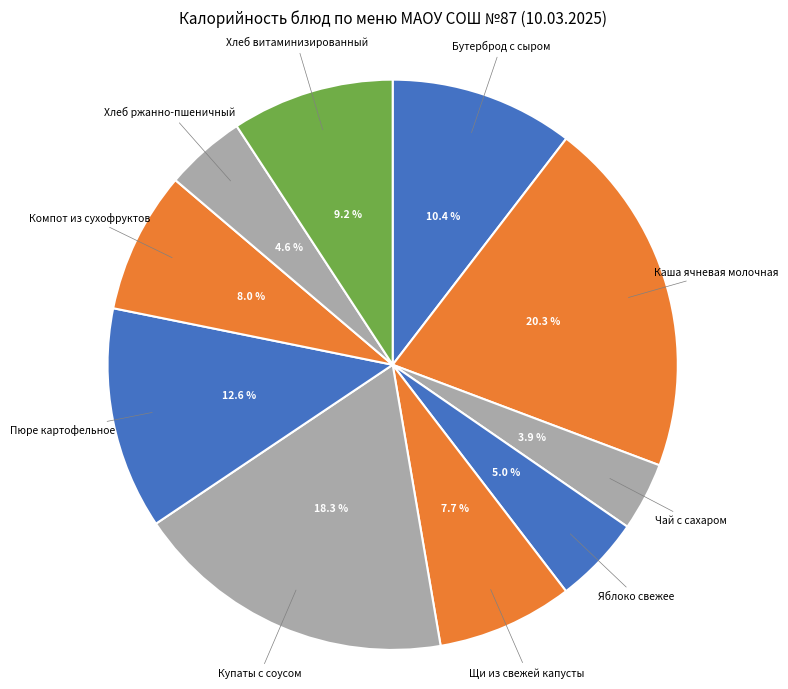

Count the number of slices in the pie.

10